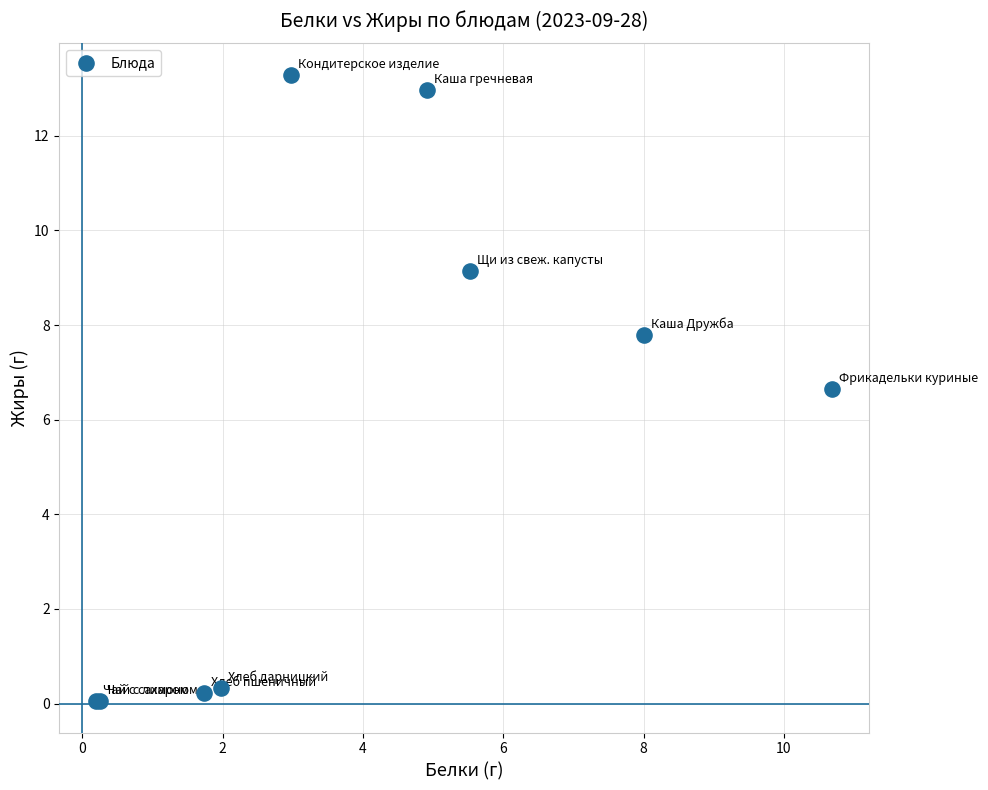

What Y value in the scatter plot is closest to 6?

6.7